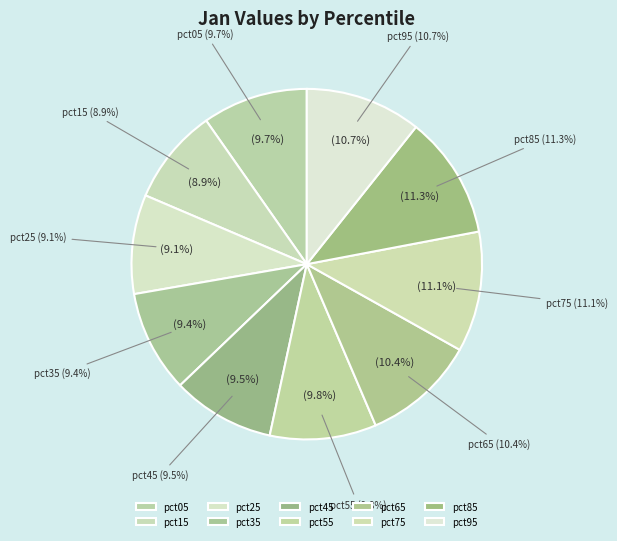

Does pct95 account for over 50% of the chart?

No